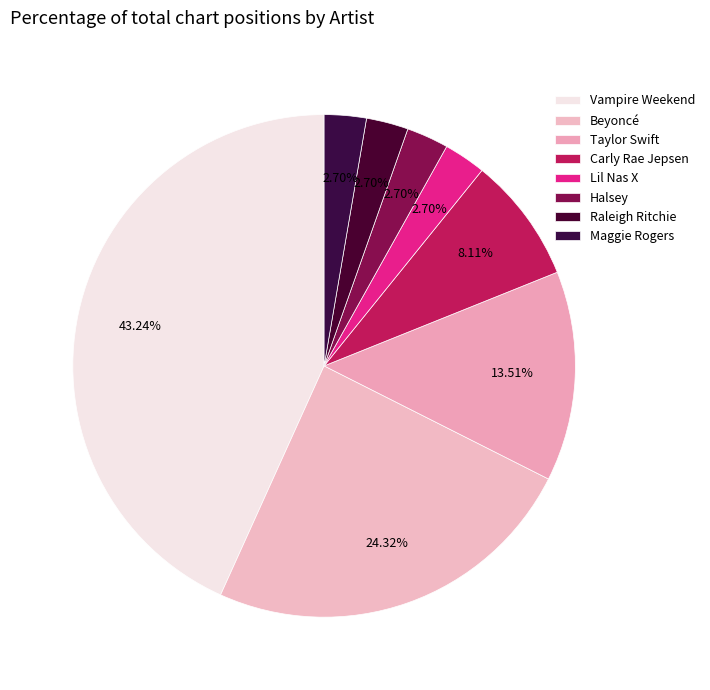

The Halsey slice represents 1% of the pie. True or false?

False